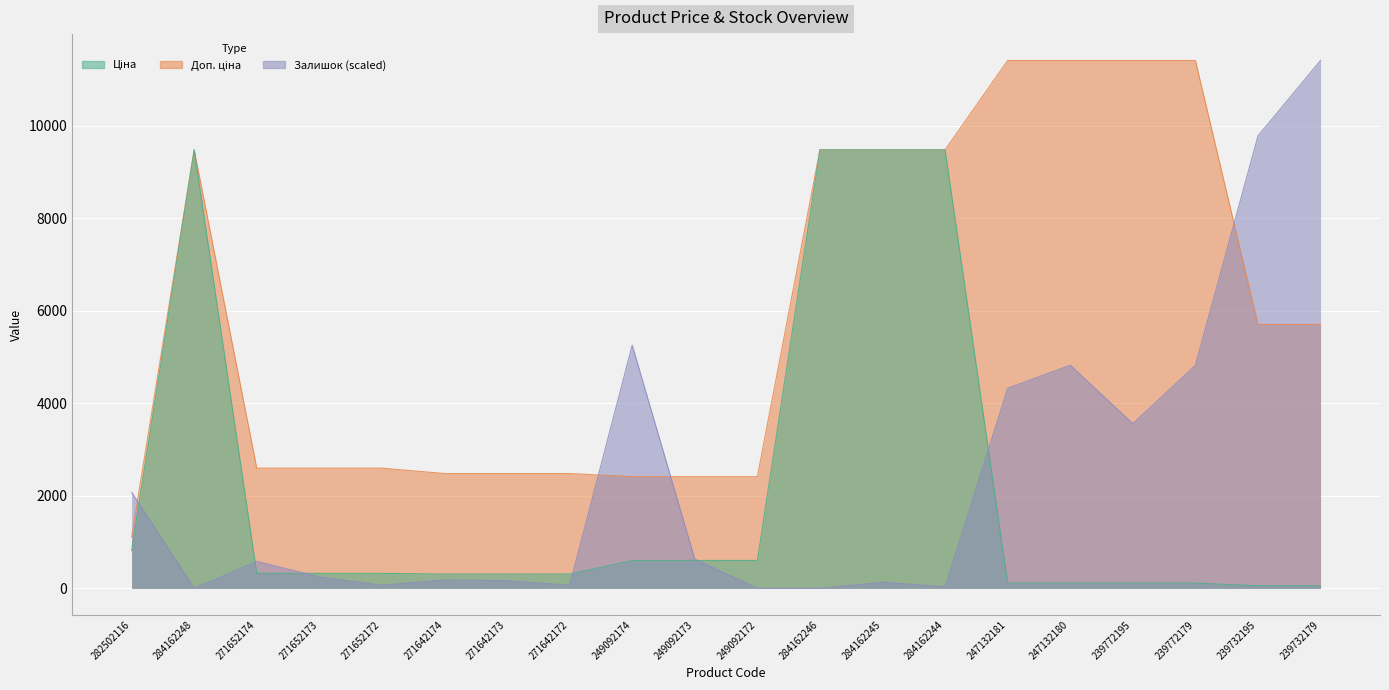

Is it true that Залишок equals 0.0 at 284162248?

True